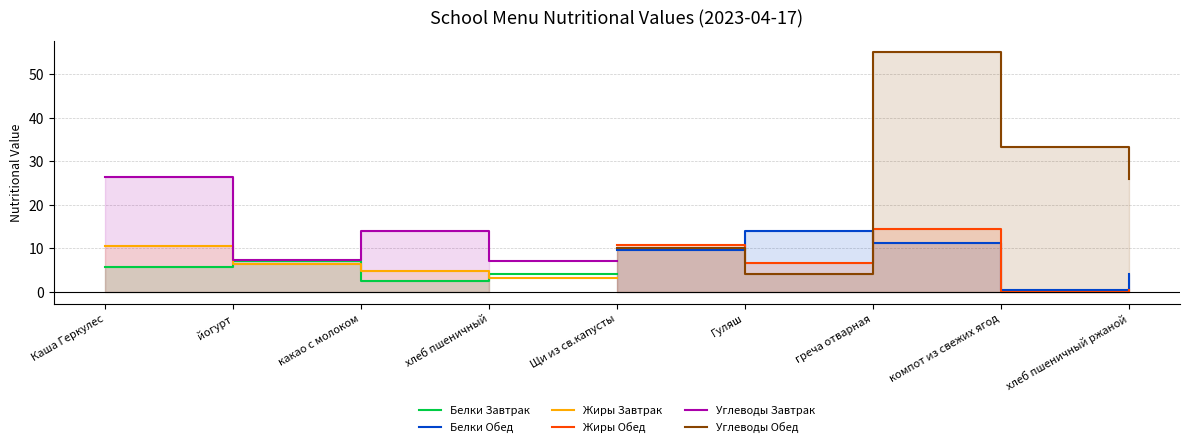

What is the label of the 4th point from the left?

хлеб пшеничный